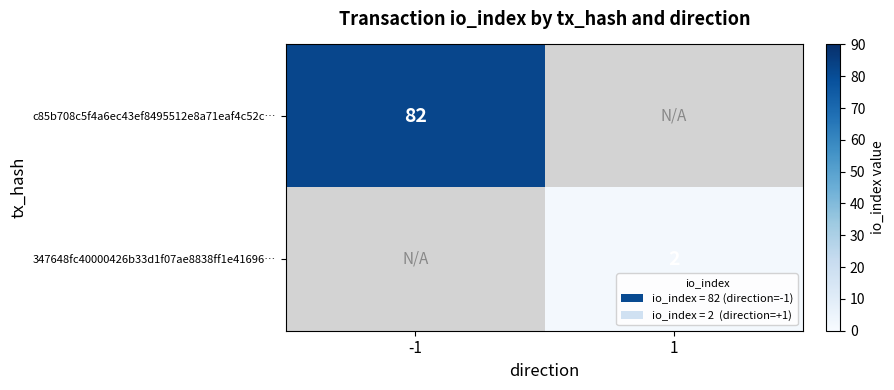

Is it true that 347648fc40000426b33d1f07ae8838ff1e41696… equals 2 at 1?

True